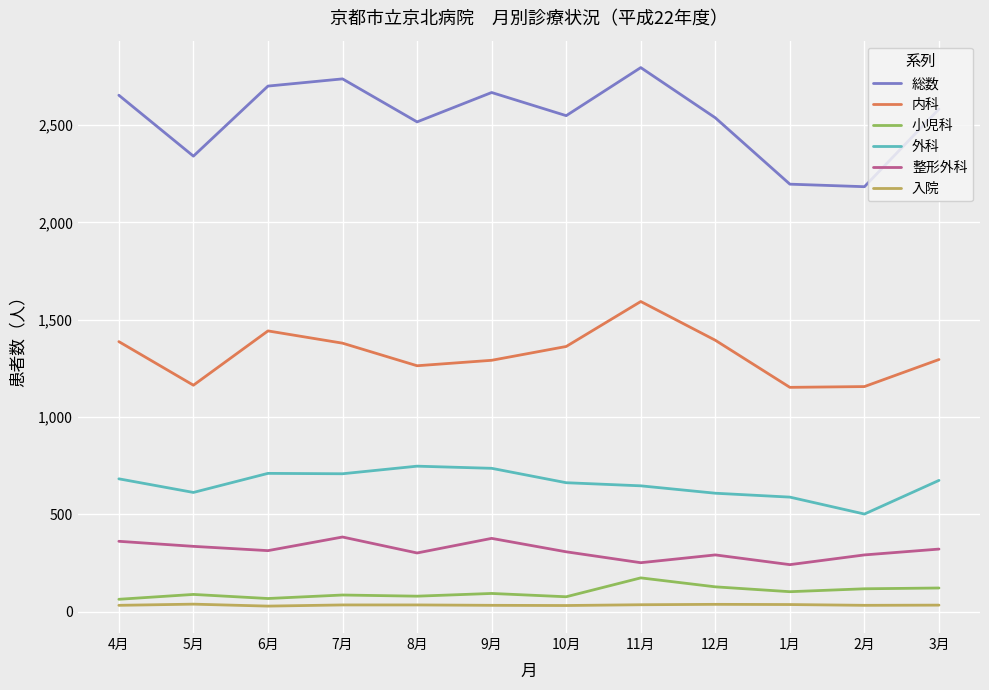

How many categories are shown in the chart?

12